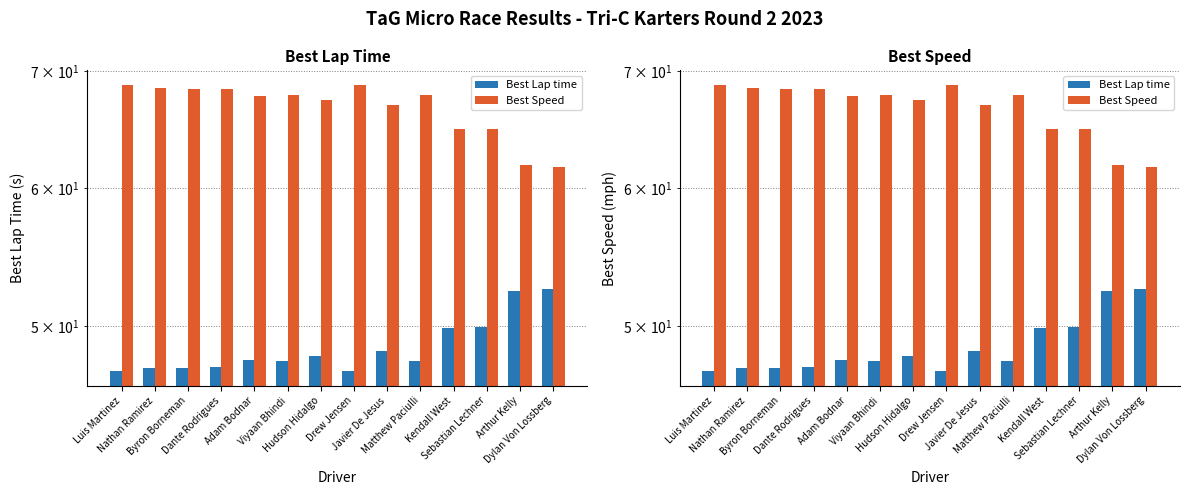

Which category has the highest value across all series?

Luis Martinez